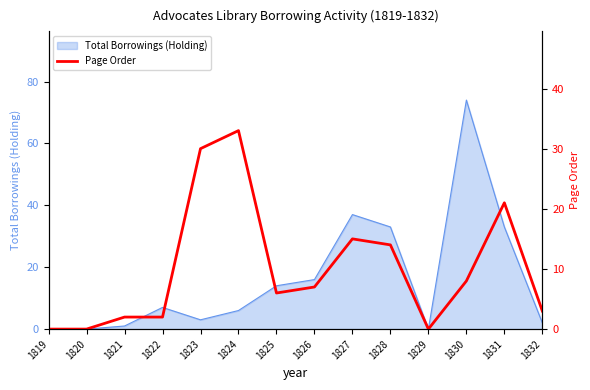

At which category does the chart reach its minimum across all series?

1819